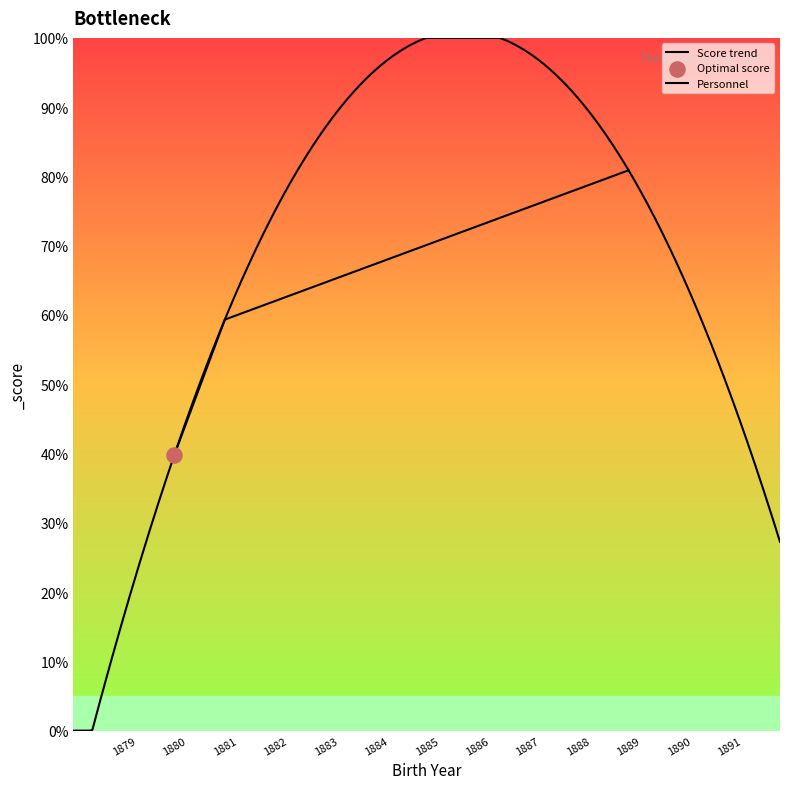

Approximately how many times larger is the value at 1889 compared to 1881?

1.4